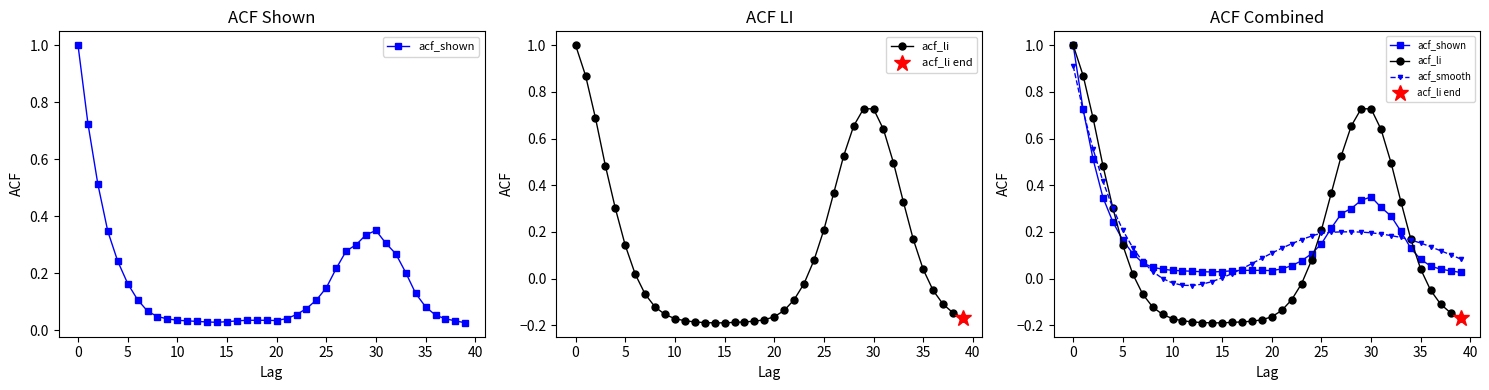

After their last crossing, which series has the higher values: acf_shown or acf_smooth?

acf_smooth